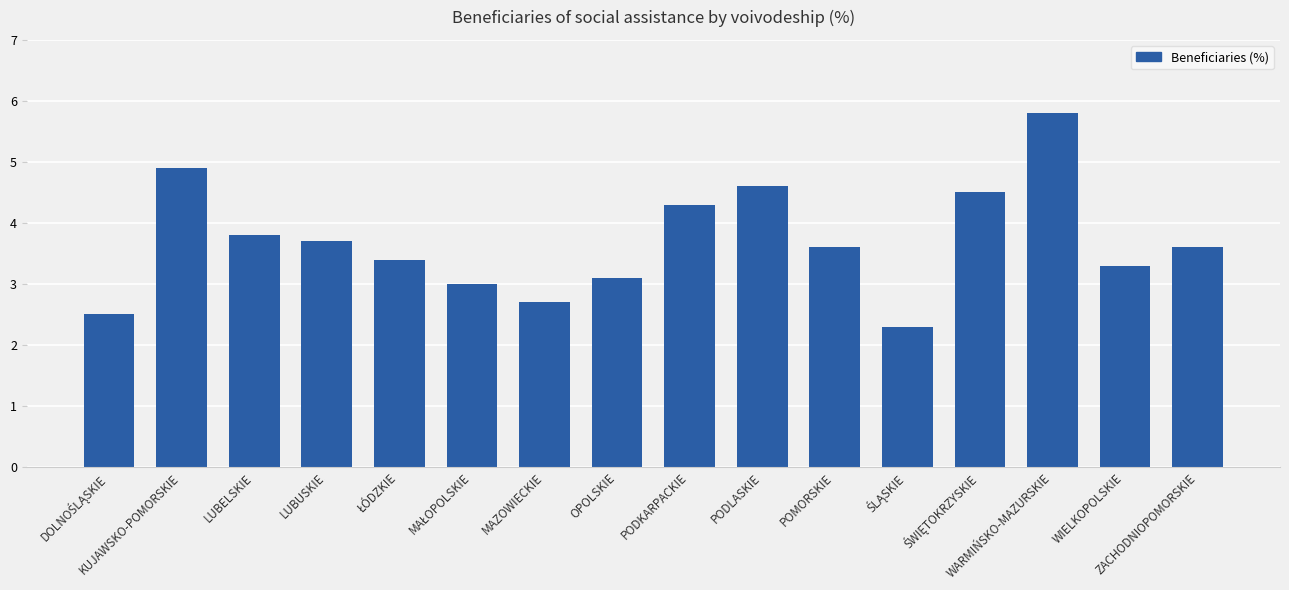

What is the value of the 6th bar from the left?

3.0